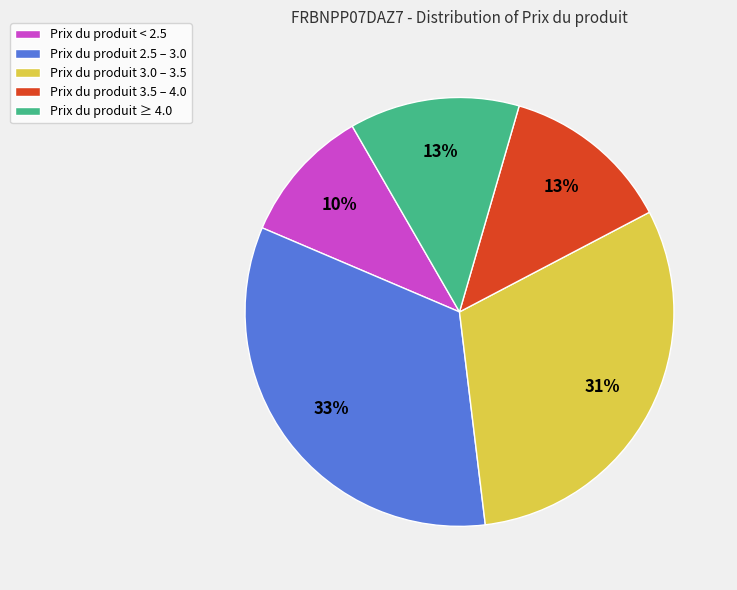

Which category has the biggest portion of the pie?

Prix du produit 2.5 – 3.0